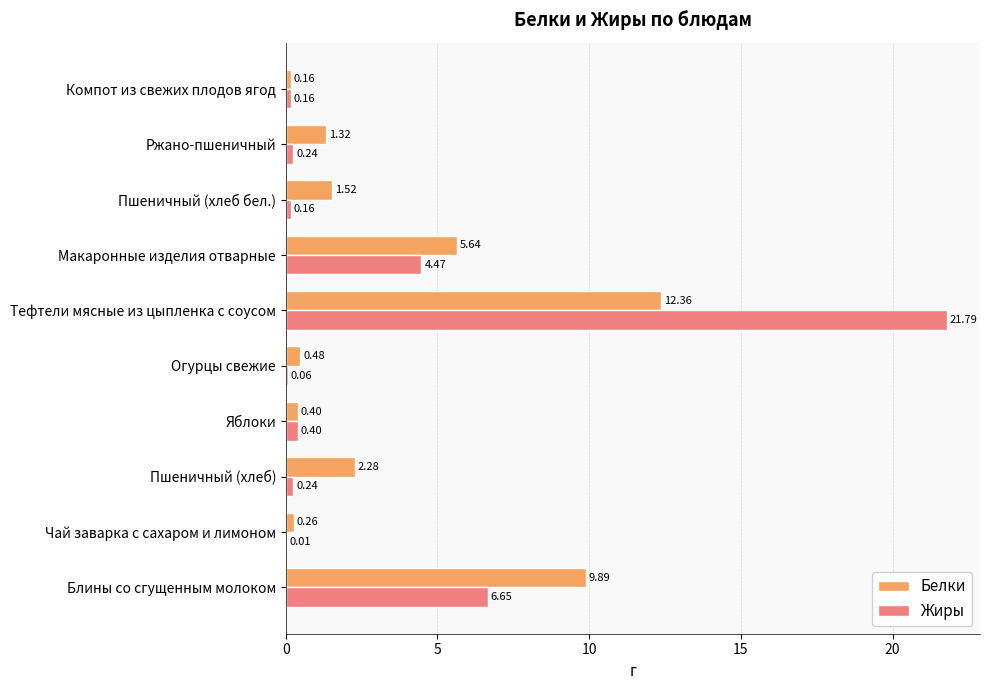

How many values in the Белки series exceed 1?

6